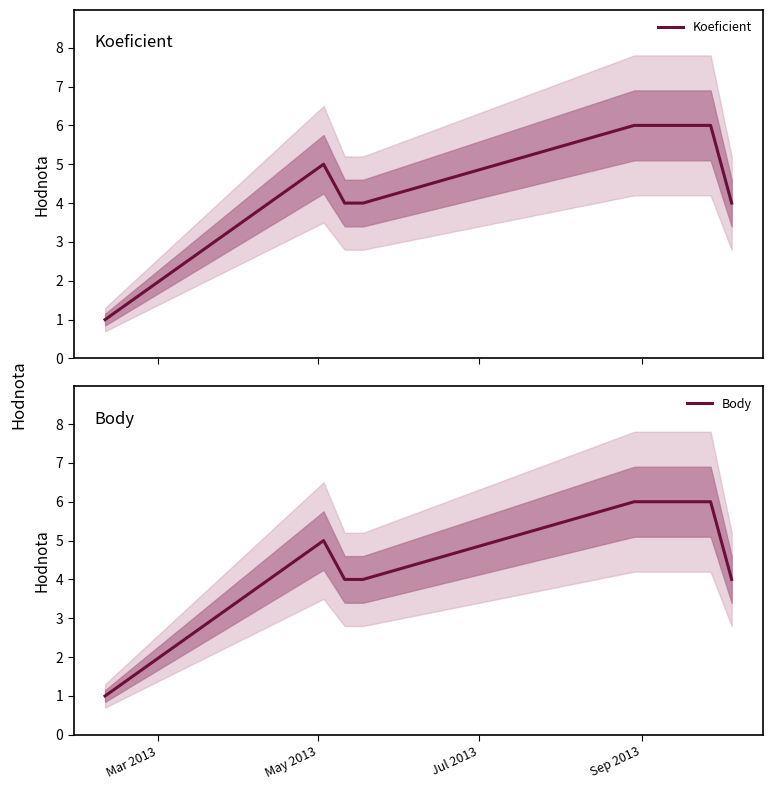

Rank the series by their maximum value, from lowest to highest.

Koeficient, Body